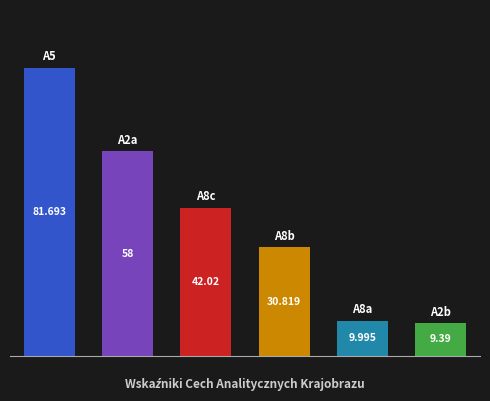

What is the value of the 1st bar from the left?

81.7